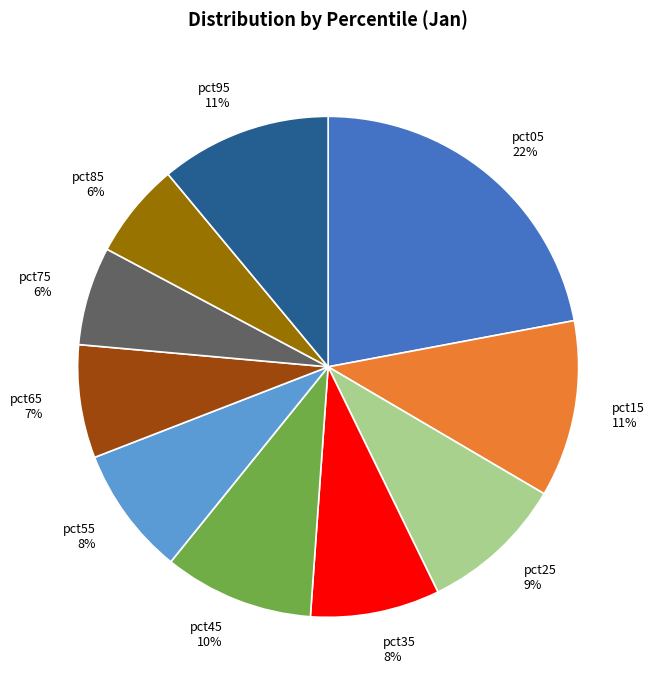

Is it true that pct45 is 21% of the pie?

False